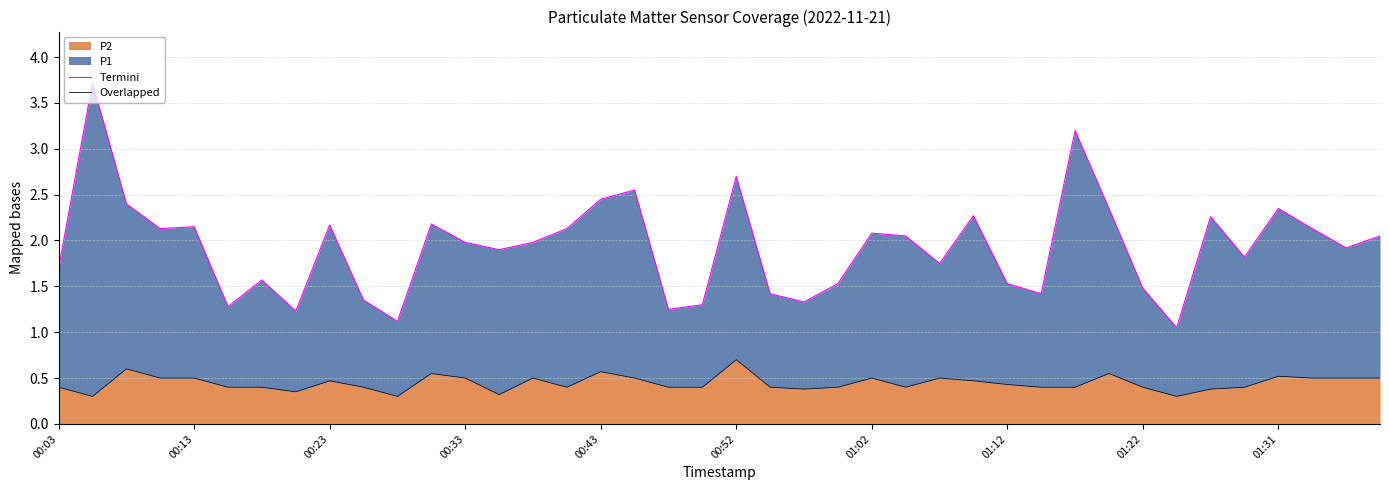

The Termini series shows 0.9 at 11. True or false?

False